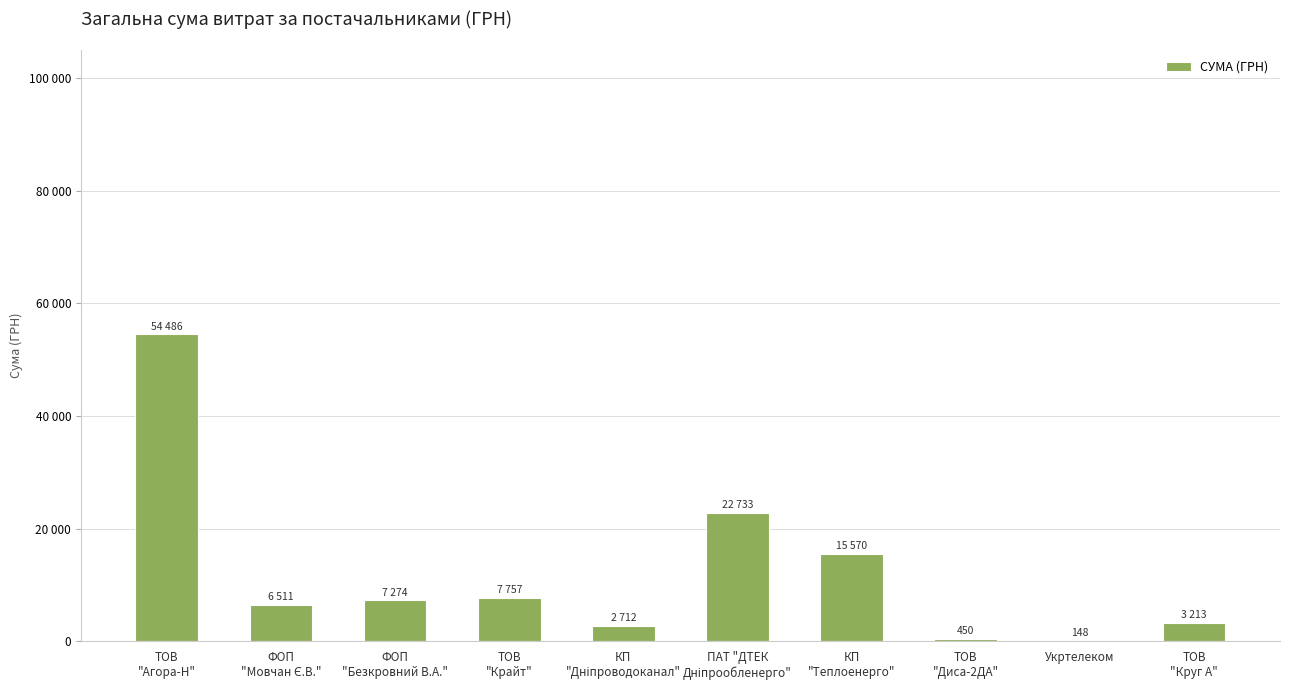

The chart shows a value of 11148.9 at ФОП
"Безкровний В.А.". True or false?

False